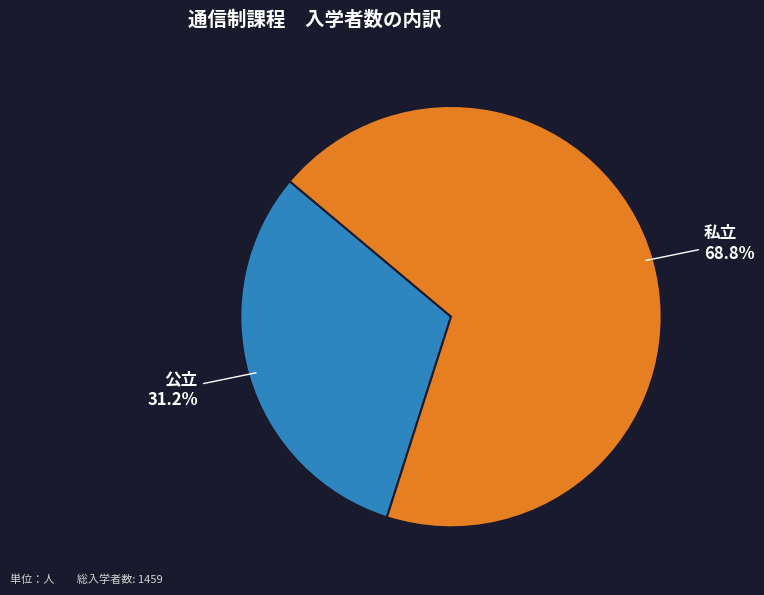

How much of the chart is everything except 公立?

68.8%